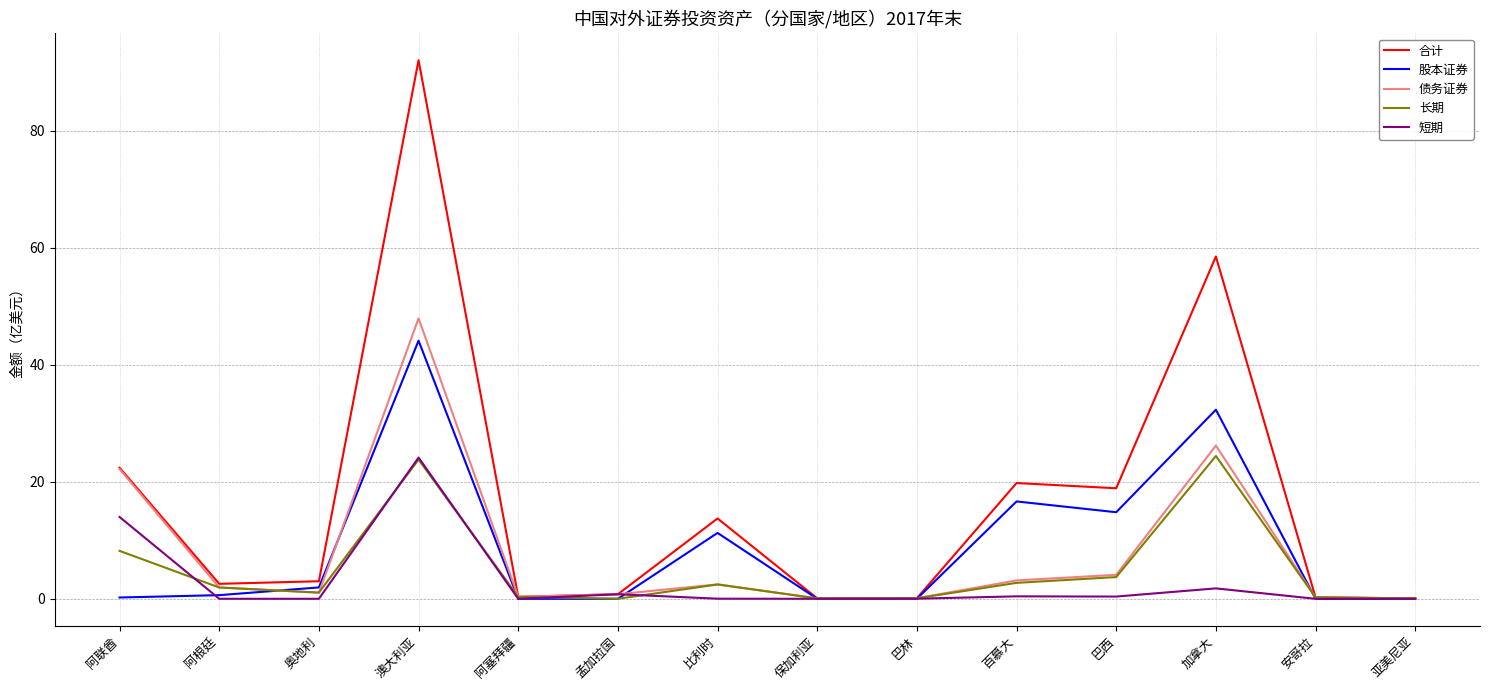

Which series changed the most between 孟加拉国 and 巴西?

合计